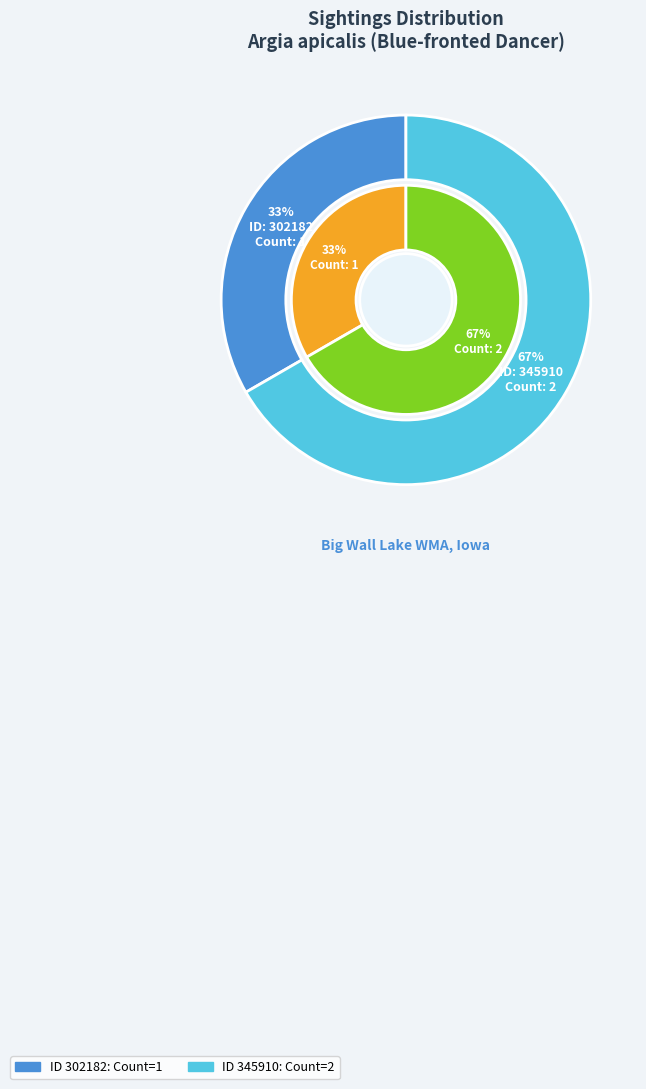

How many slices are in this pie chart?

2